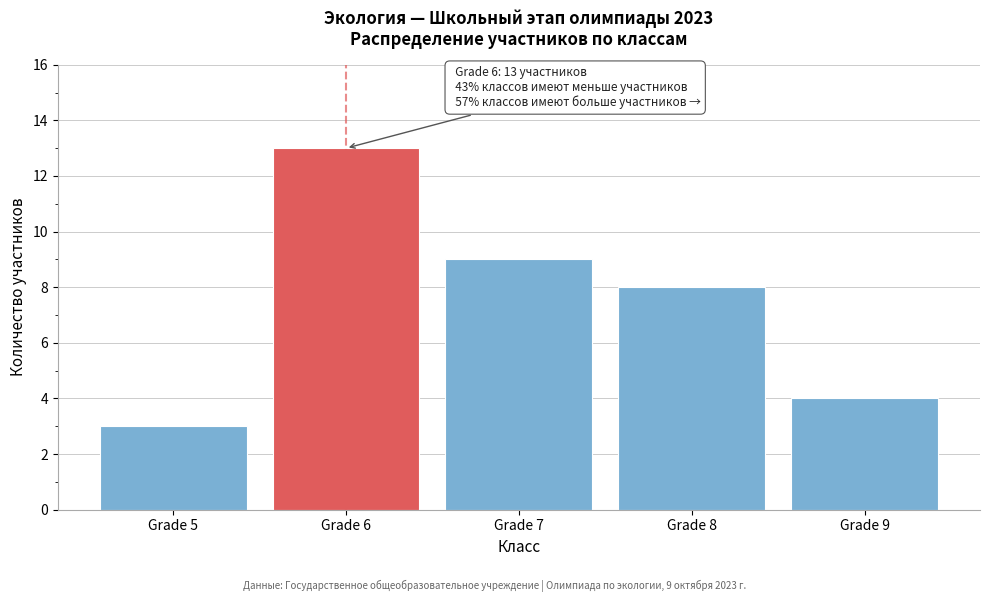

Reading left to right, list all the values displayed in this chart.

3	13	9	8	4